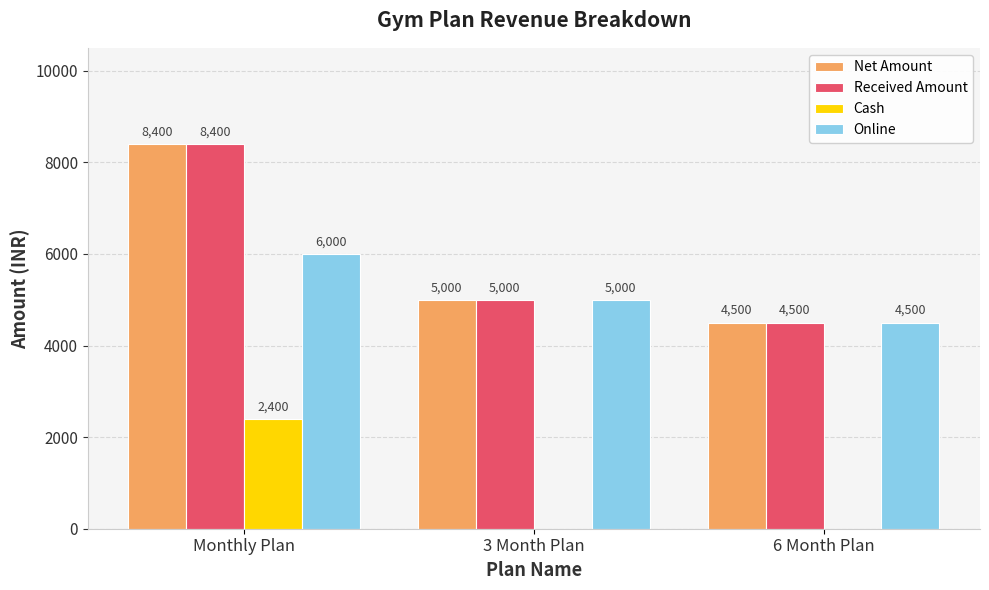

What is the maximum value shown in the chart?

8400